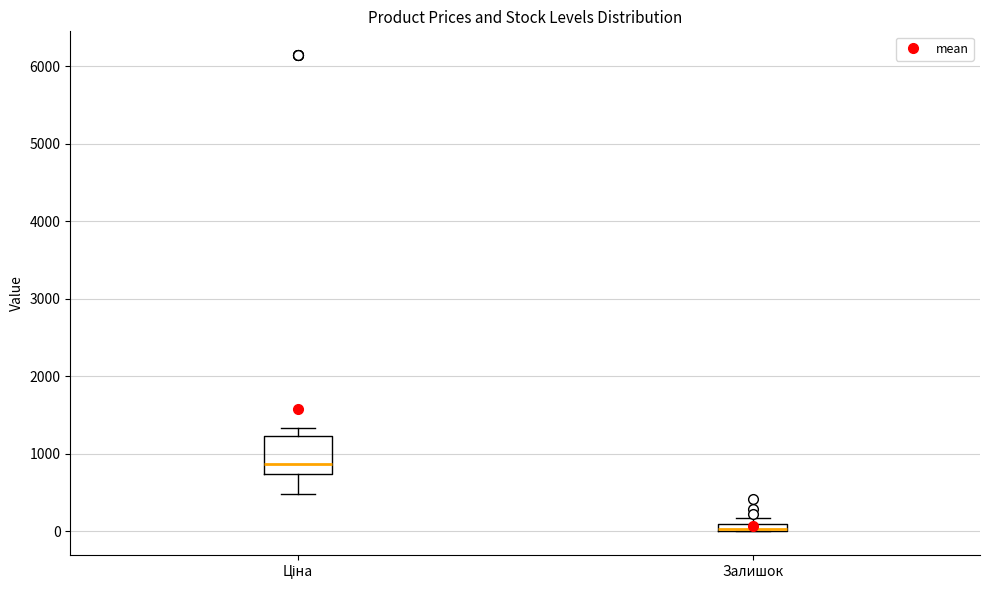

Where is the upper edge of the box for Залишок on the y-axis? The values are not printed on the chart, so give them approximately, as read against the axis.

100